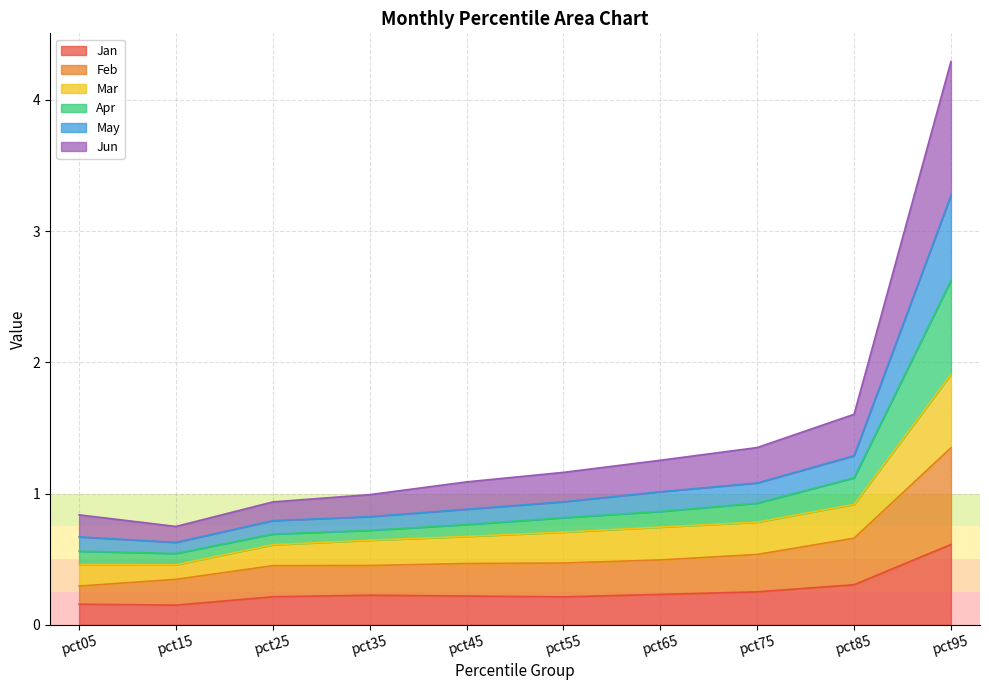

Is it true that Jan equals 0.3 at pct05?

False